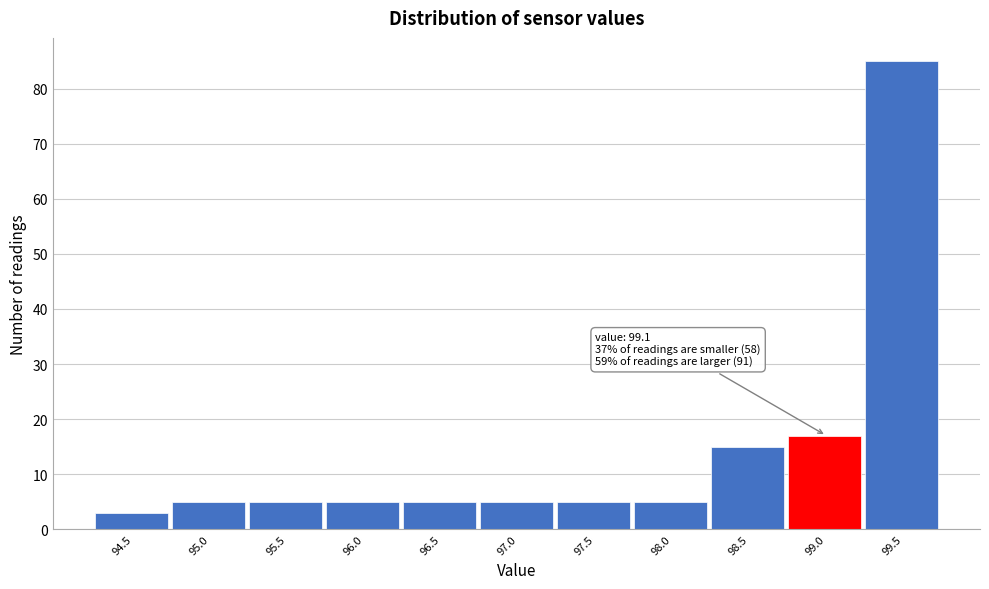

Reading left to right, what are all the values shown in this chart?

3	5	5	5	5	5	5	5	15	17	85